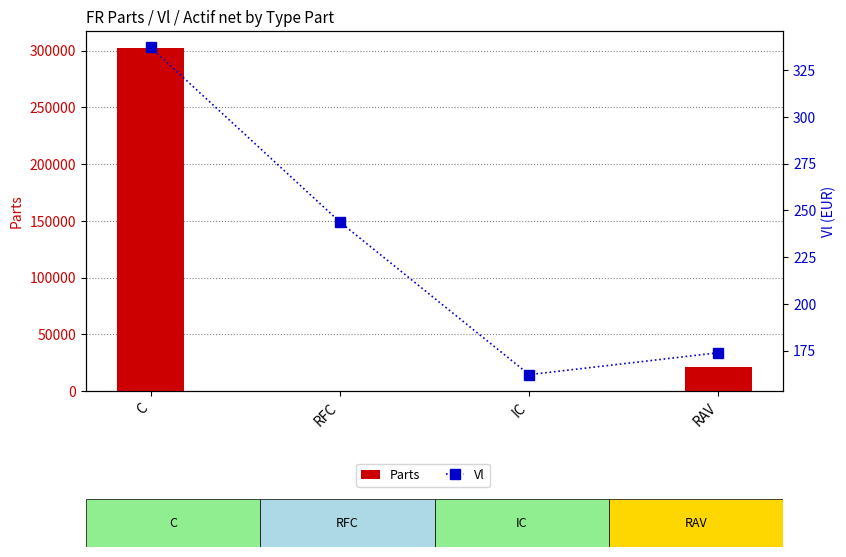

Reading left to right, list all the values displayed in this chart.

Parts: 302159.1	7.0	10.0	21530.6
Vl: 337.1	243.8	162.2	173.9